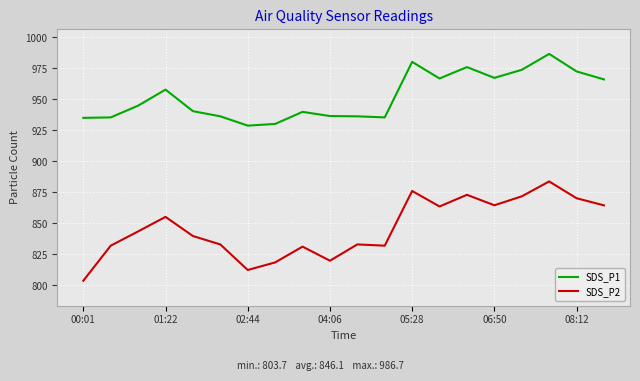

Which series has the widest spread of values?

SDS_P2